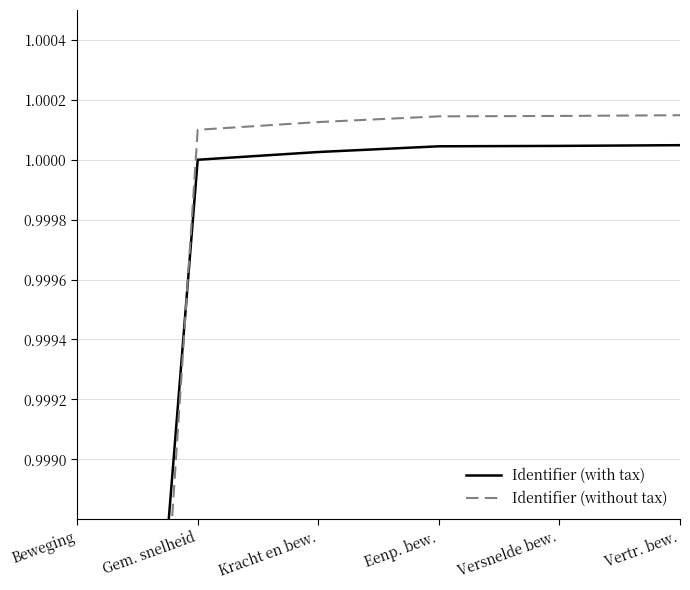

How many values in the Identifier (without tax) series exceed 1?

5